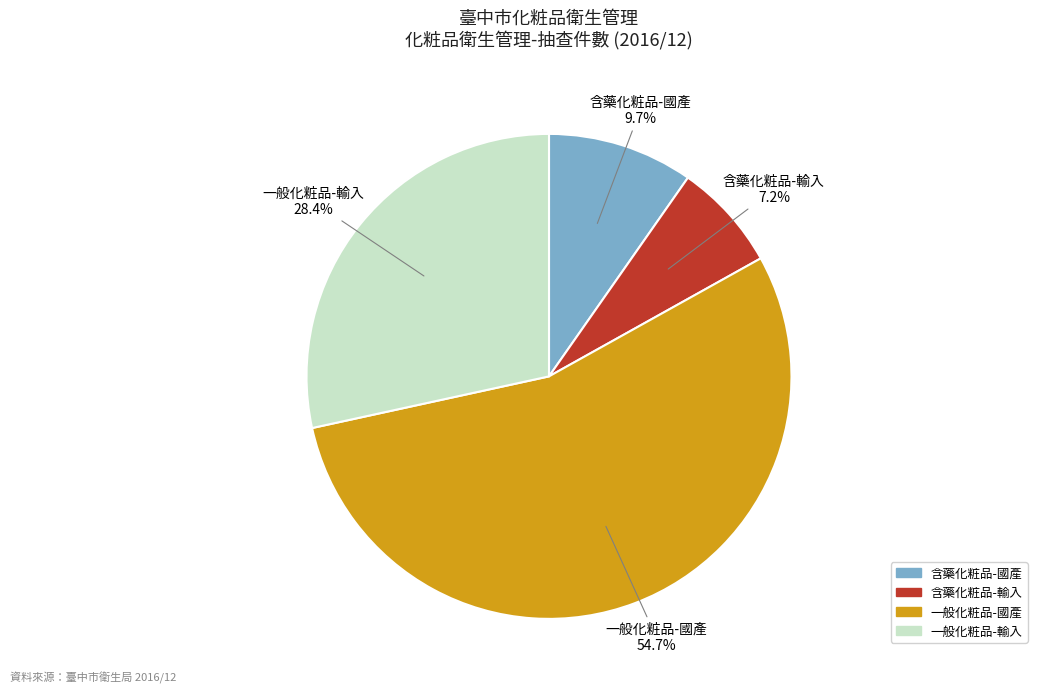

Which category accounts for the majority?

一般化粧品-國產